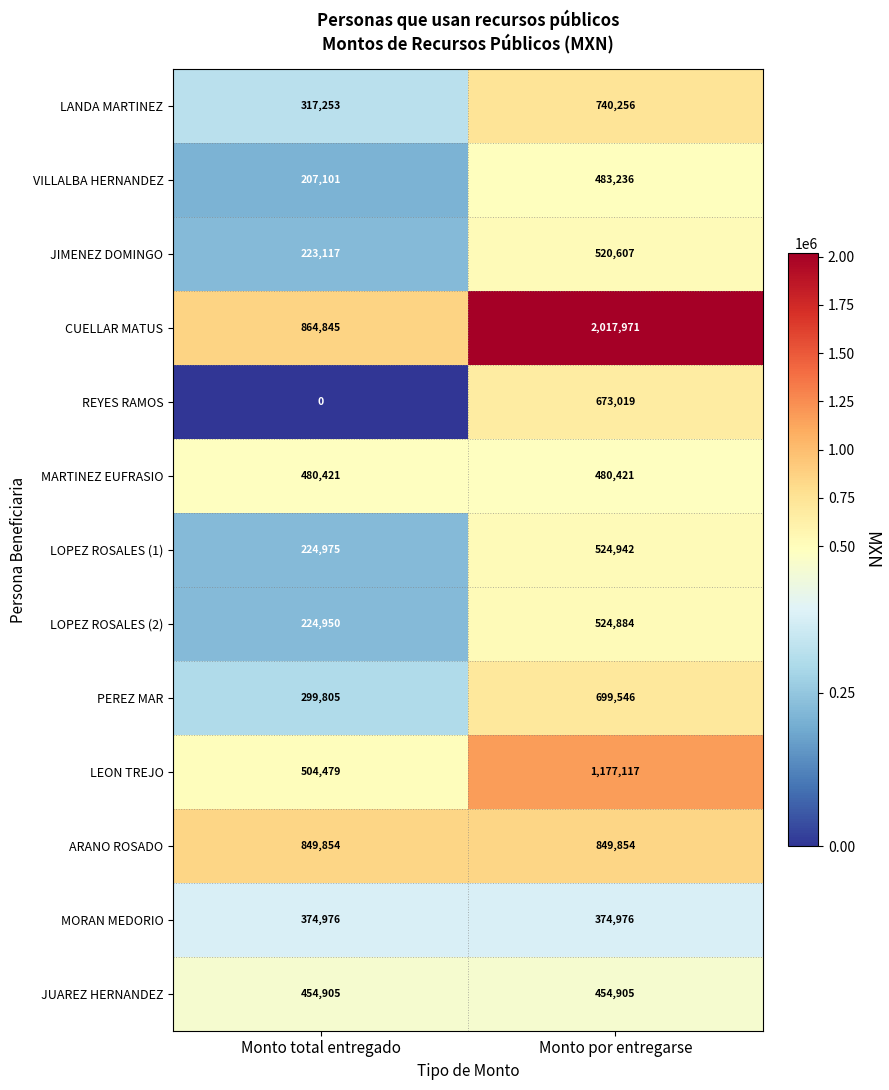

Which series has the largest range (max minus min)?

CUELLAR MATUS